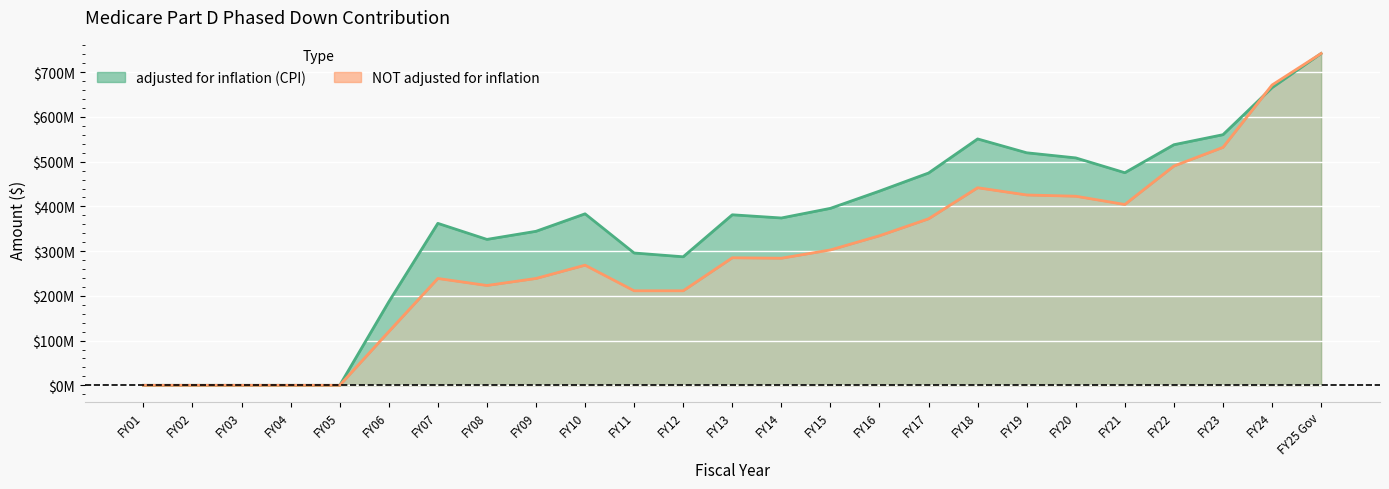

At which label is NOT adjusted for inflation closest to 370965607?

FY17